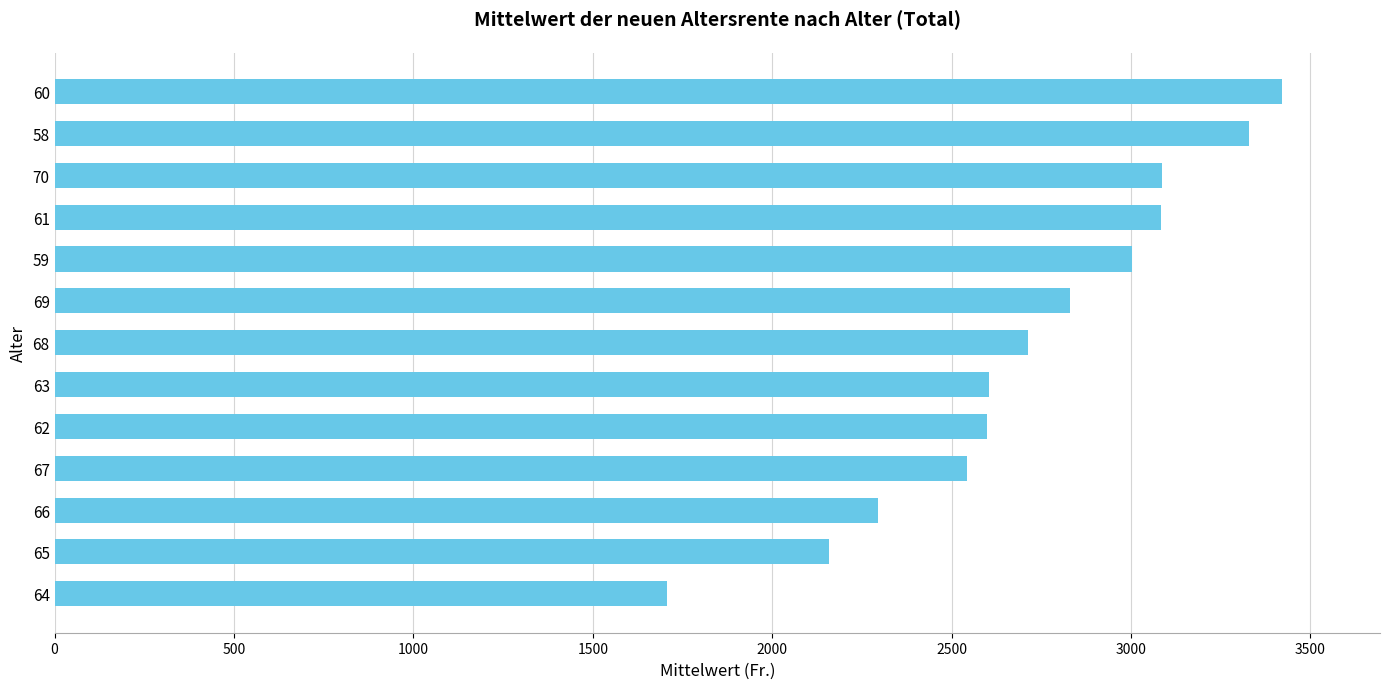

What is the greatest value displayed?

3420.2